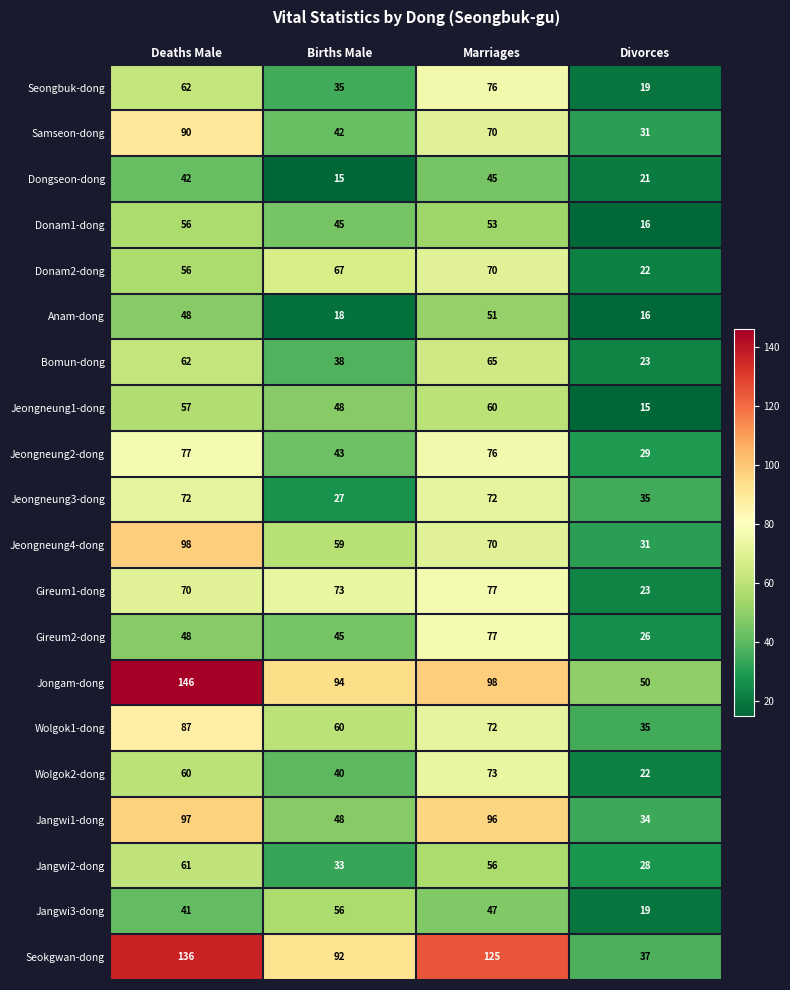

What is the minimum value shown in the chart?

15